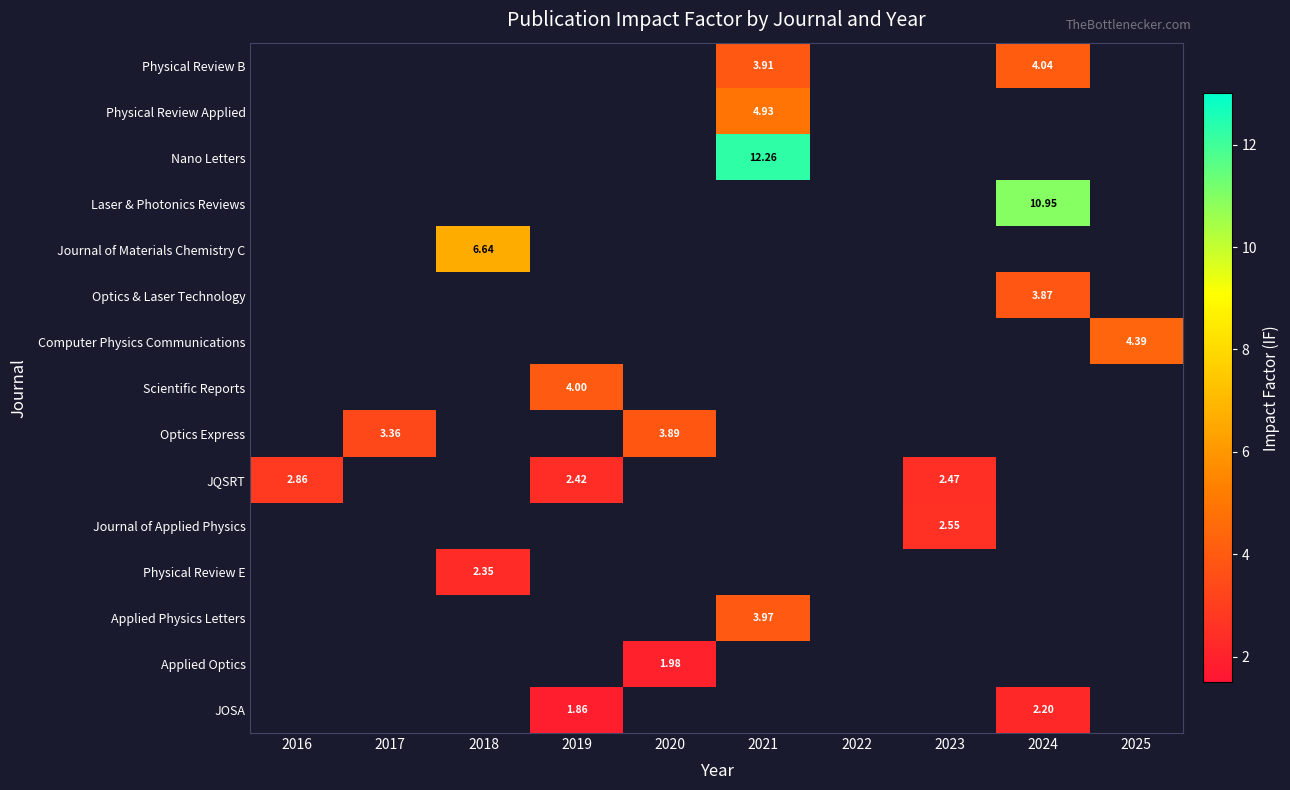

The value of Physical Review Applied at 2021 is 2.3. True or false?

False